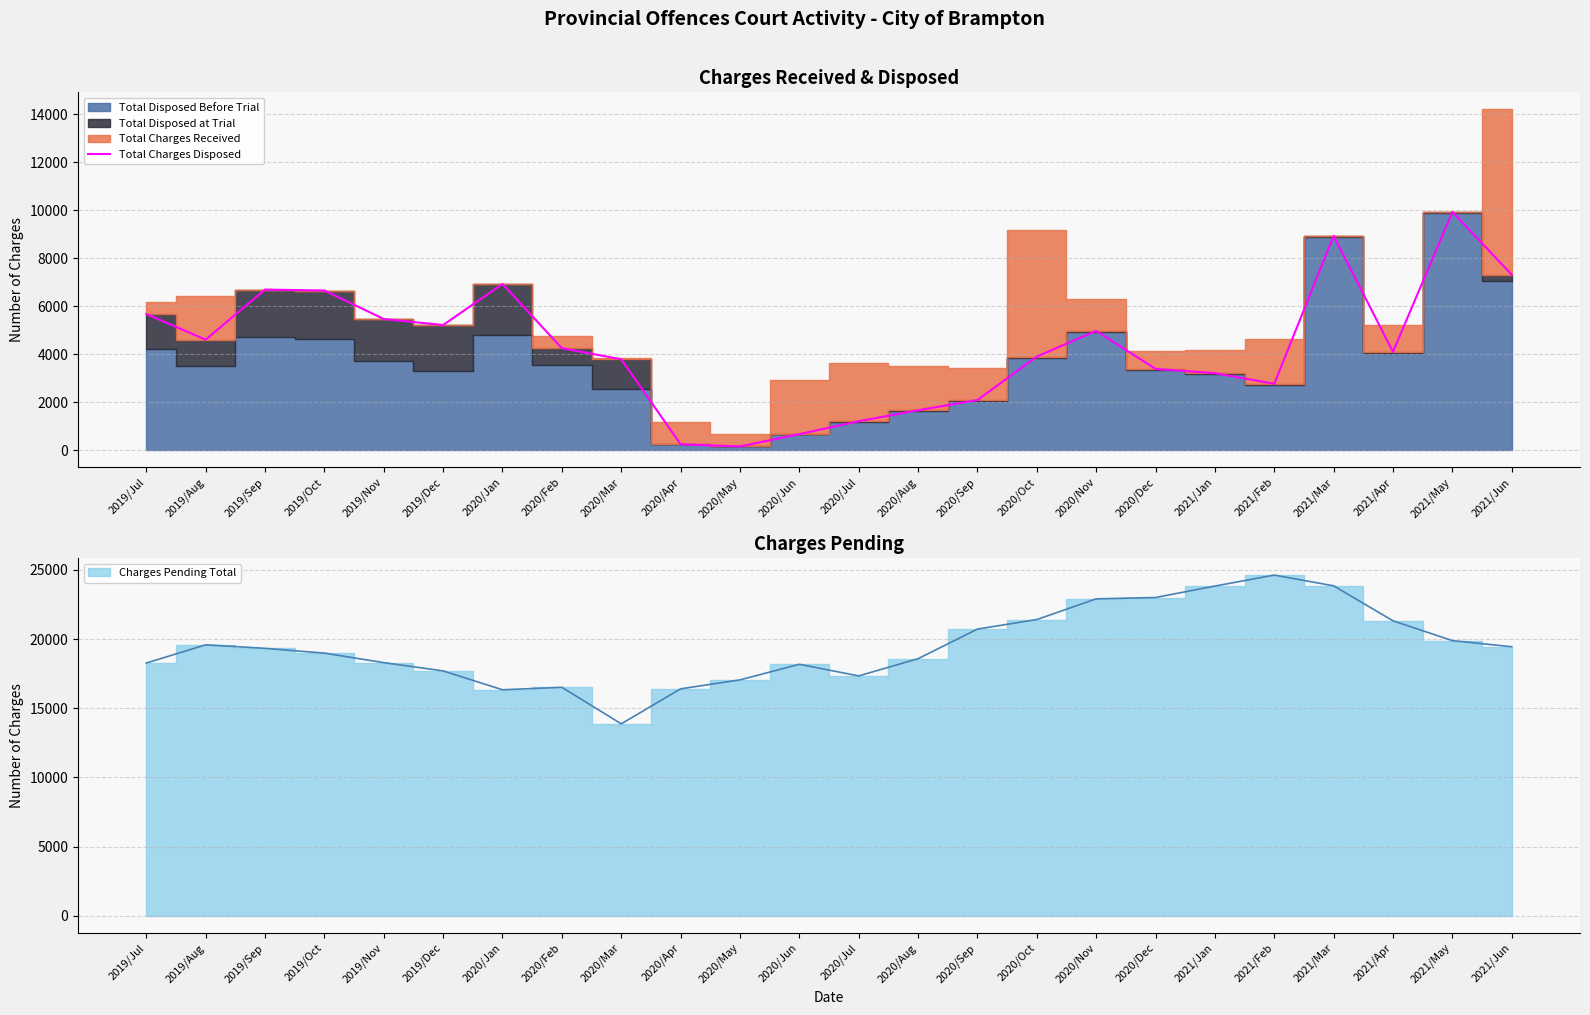

True or false: the data shows 4092 at 2021/Apr.

True